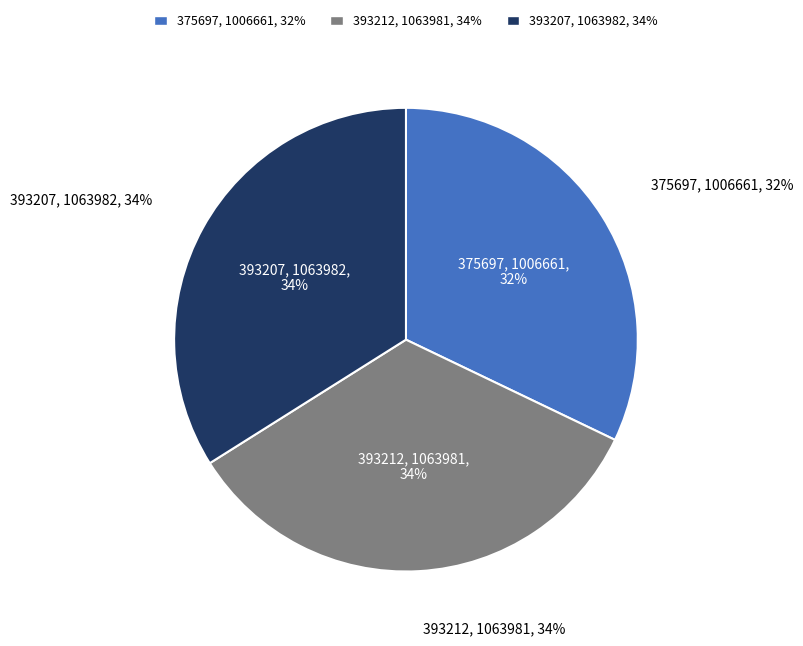

Does 375697 represent more than half of the total?

No